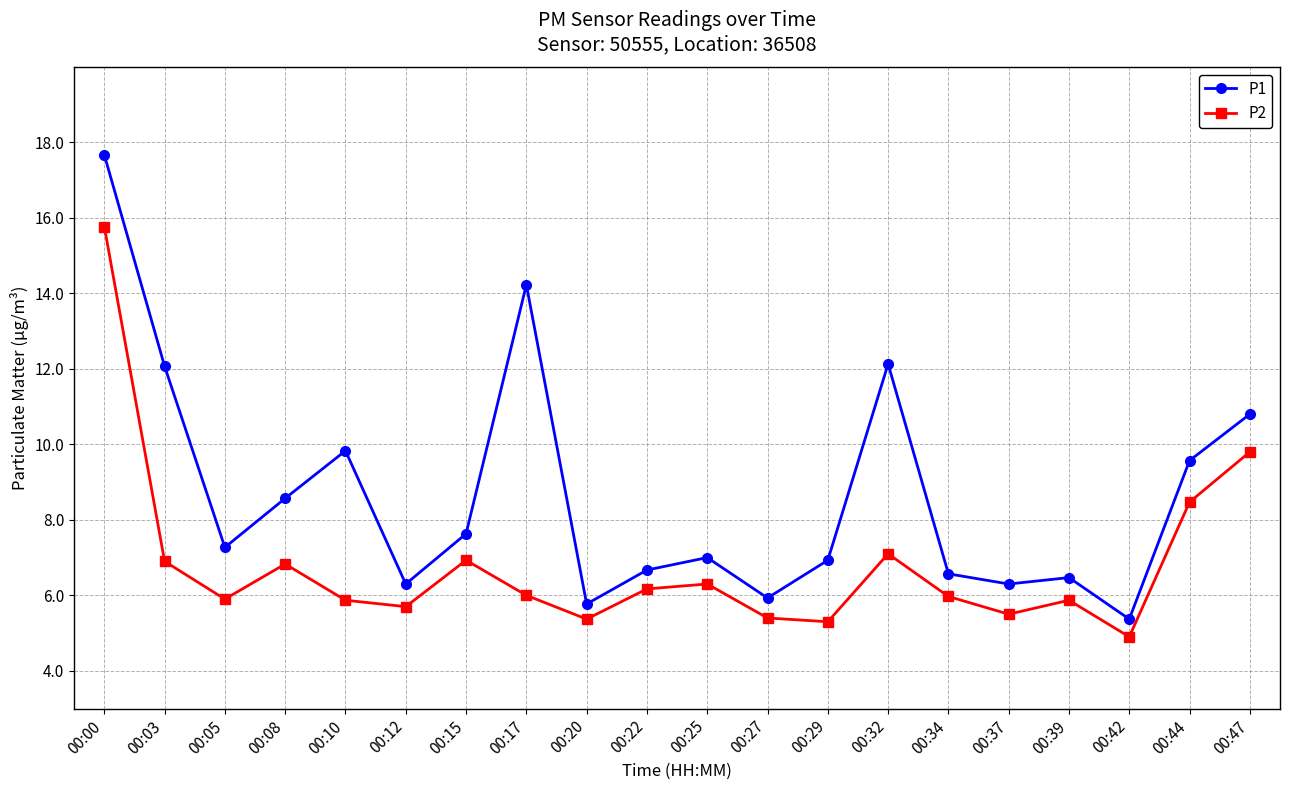

Rank the series by their maximum value, from highest to lowest.

P1, P2